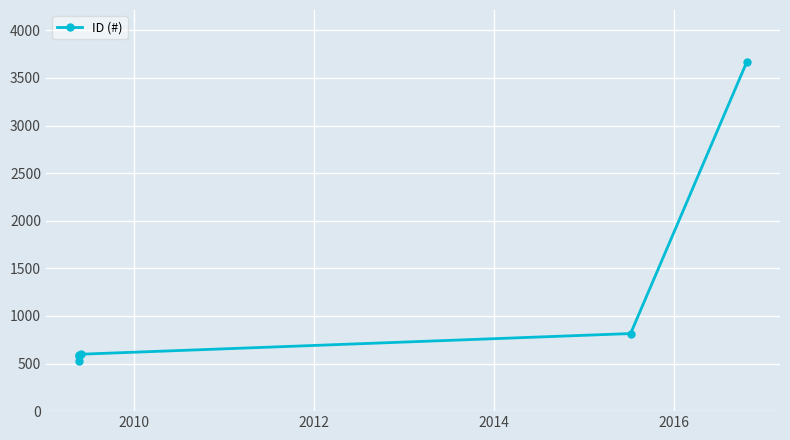

What is the difference between the maximum and minimum values?

3136